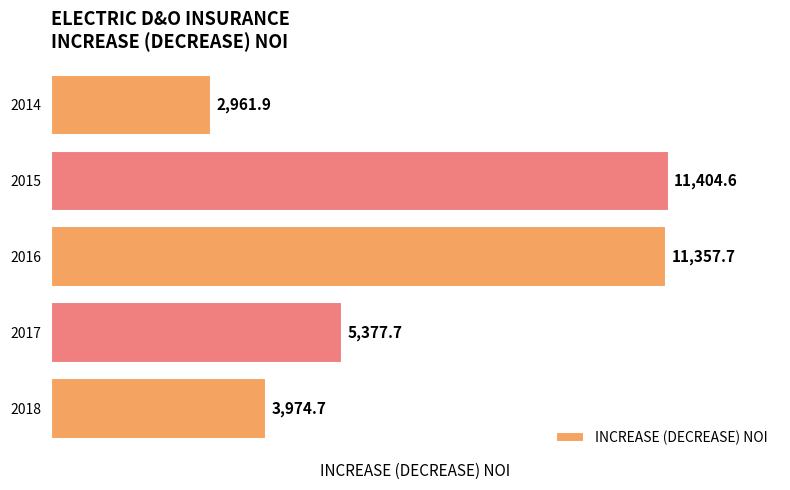

Reading bottom to top, extract all data points from this chart.

3974.7	5377.7	11357.7	11404.6	2961.9